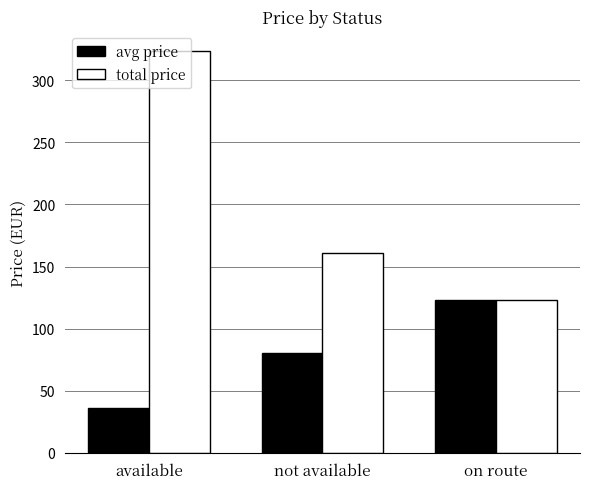

Which series has the largest total across all categories?

total price